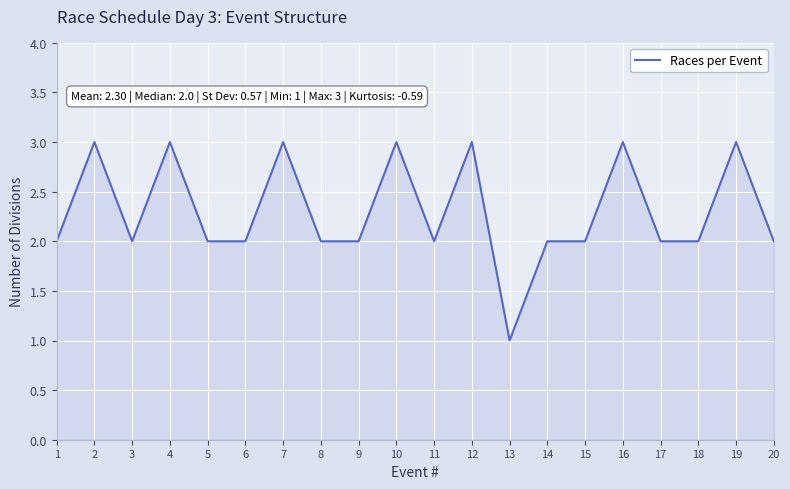

True or false: the data shows 3 at 6.

False